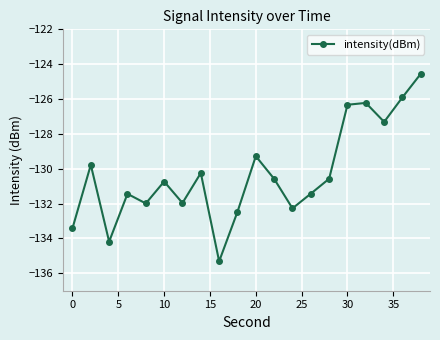

Does the chart display data point markers on the line(s)?

Yes